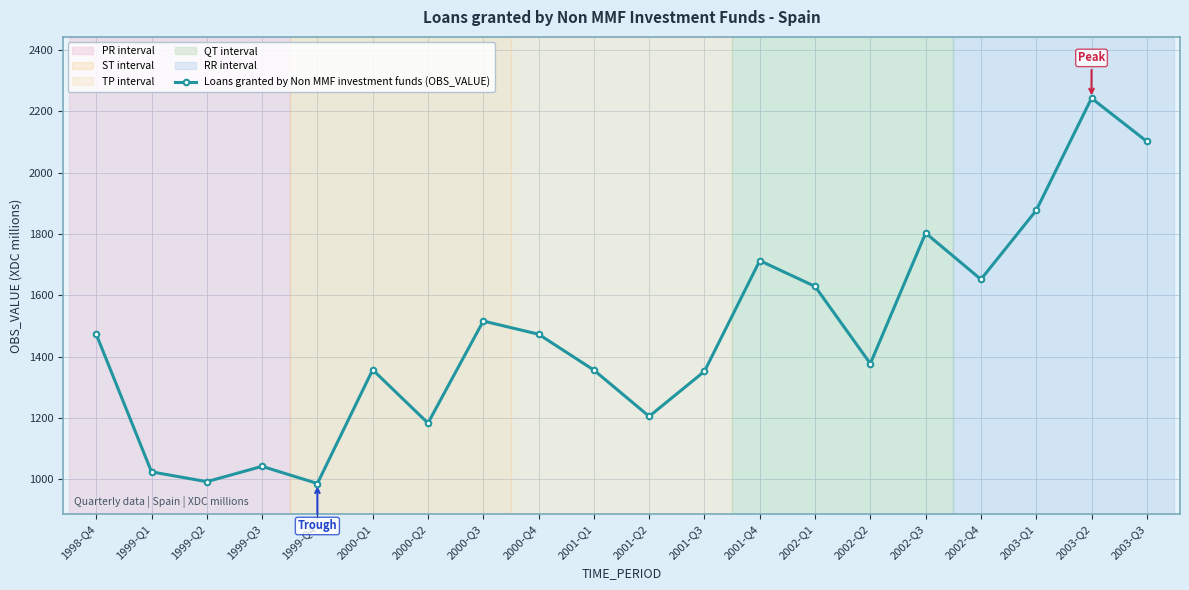

What is the minimum value shown in the chart?

986